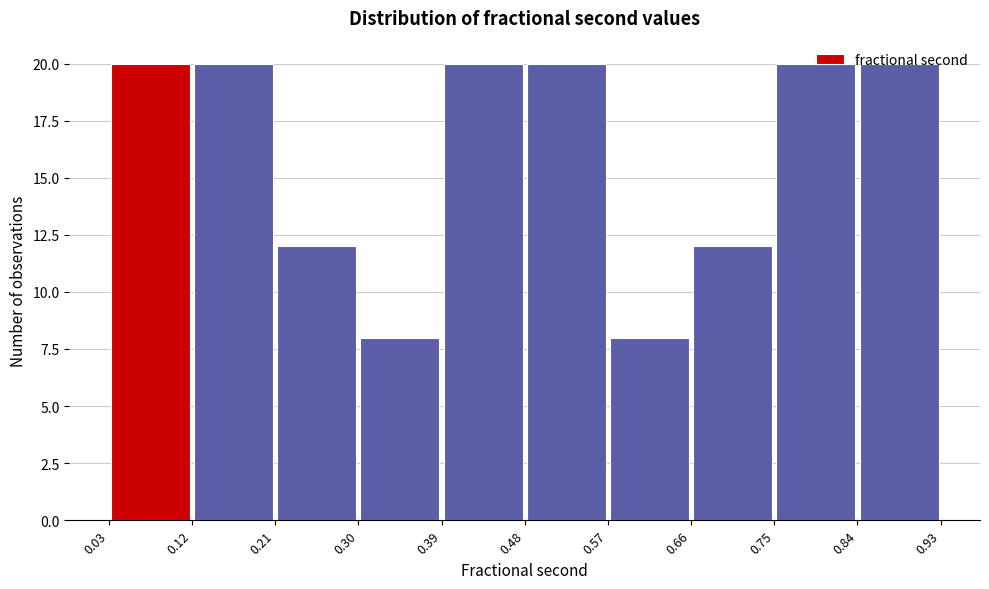

Reading left to right, transcribe this chart: for each bar, give the range it covers on the x-axis and its height. The values are not printed on the chart, so give them approximately, as read against the axis.

0.03 to 0.12: 20
0.12 to 0.21: 20
0.21 to 0.30: 12
0.30 to 0.39: 8
0.39 to 0.48: 20
0.48 to 0.57: 20
0.57 to 0.66: 8
0.66 to 0.75: 12
0.75 to 0.84: 20
0.84 to 0.93: 20